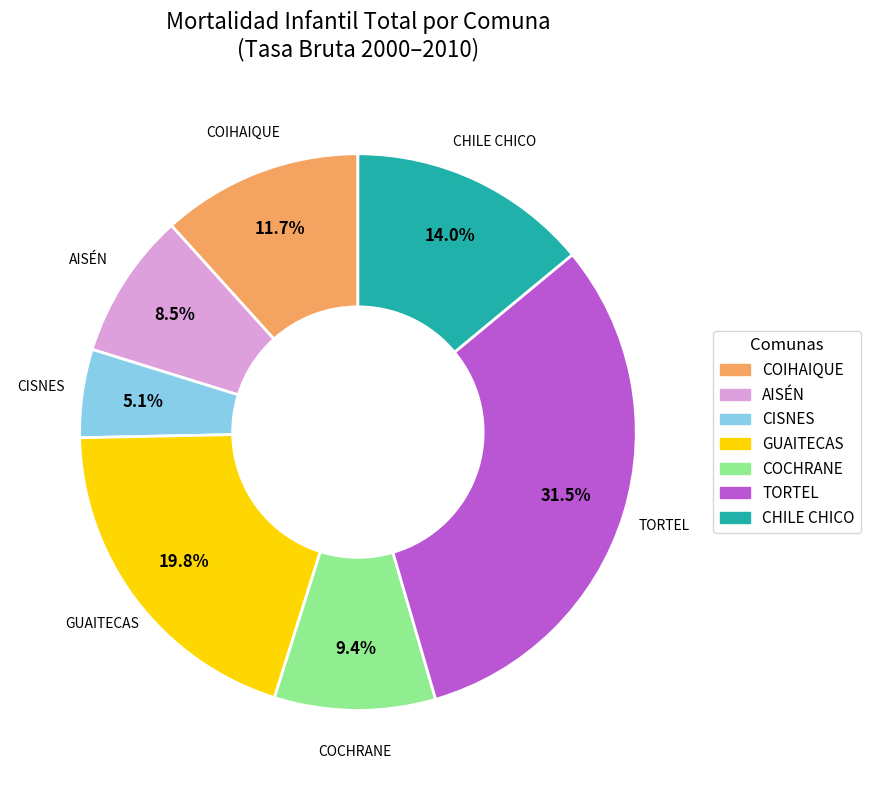

Is there any slice that represents more than half of the pie?

No